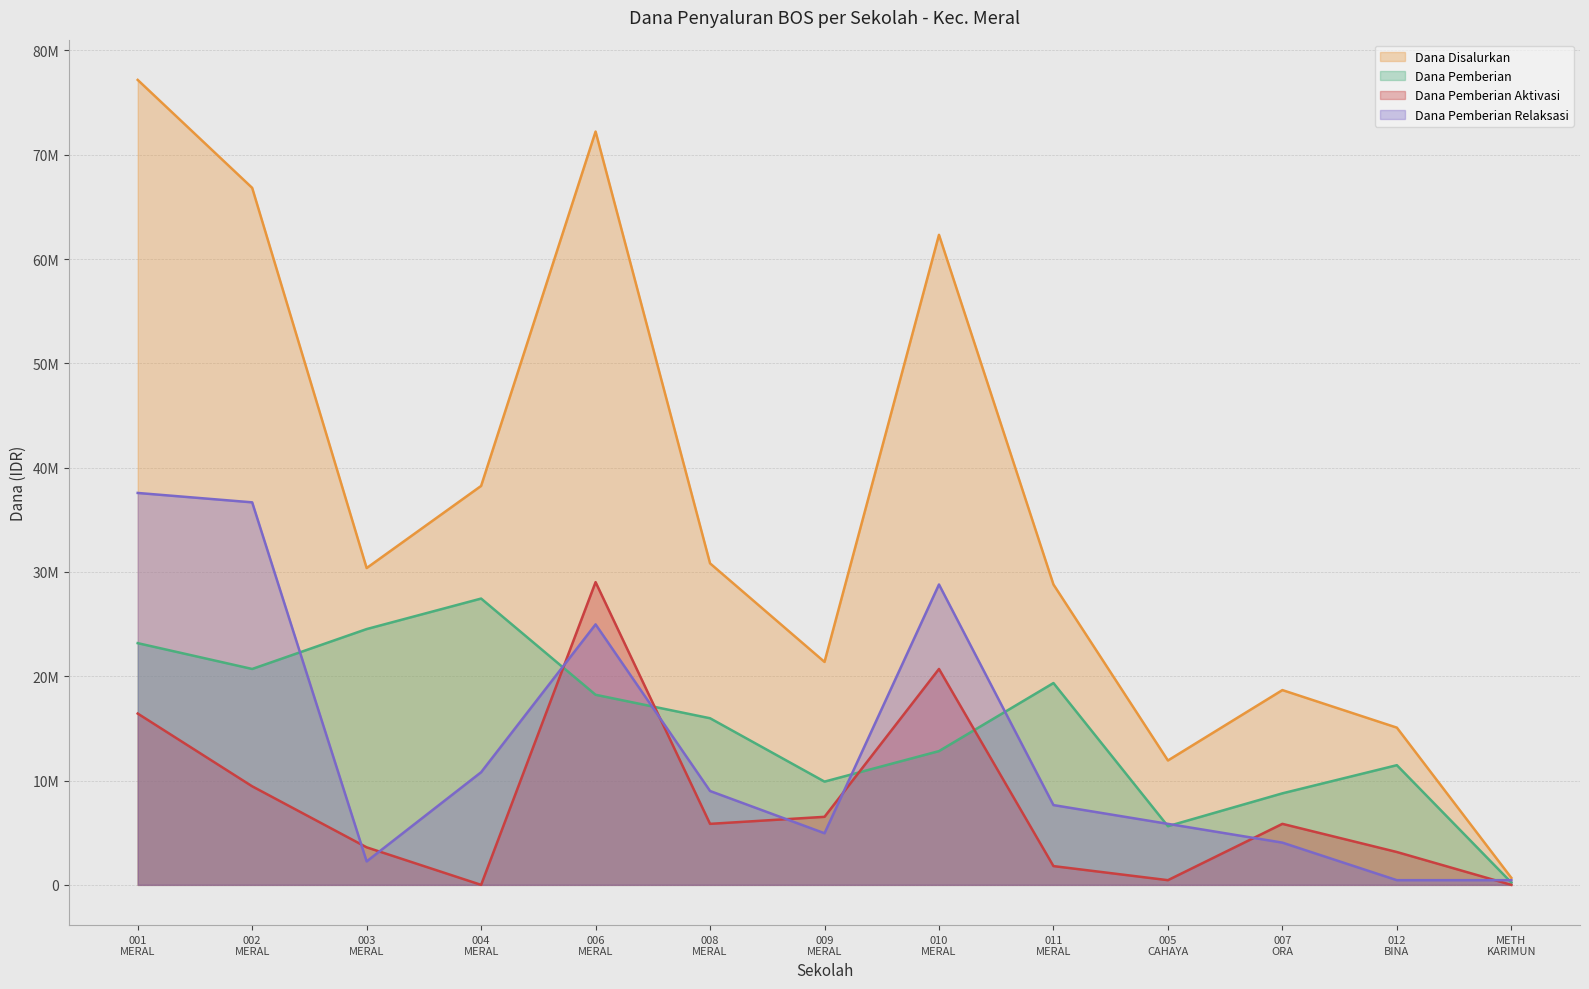

Between METH KARIMUN and 006 MERAL, which is larger?

006 MERAL